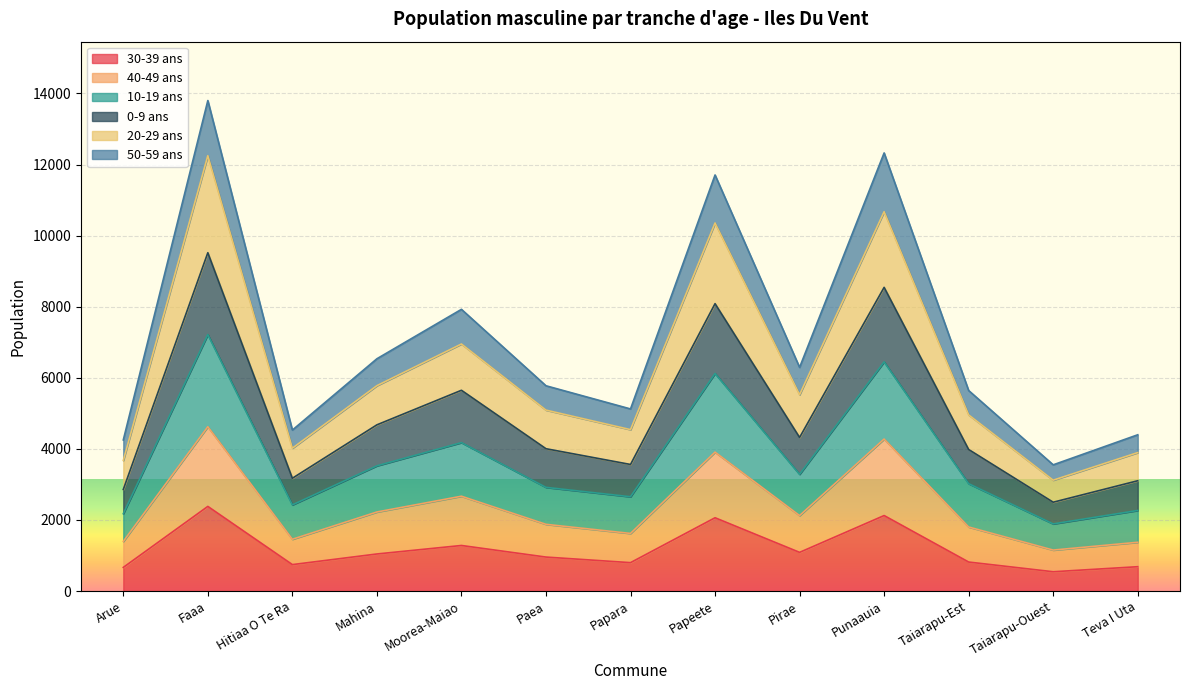

At which category does 40-49 ans reach its first local peak?

Faaa